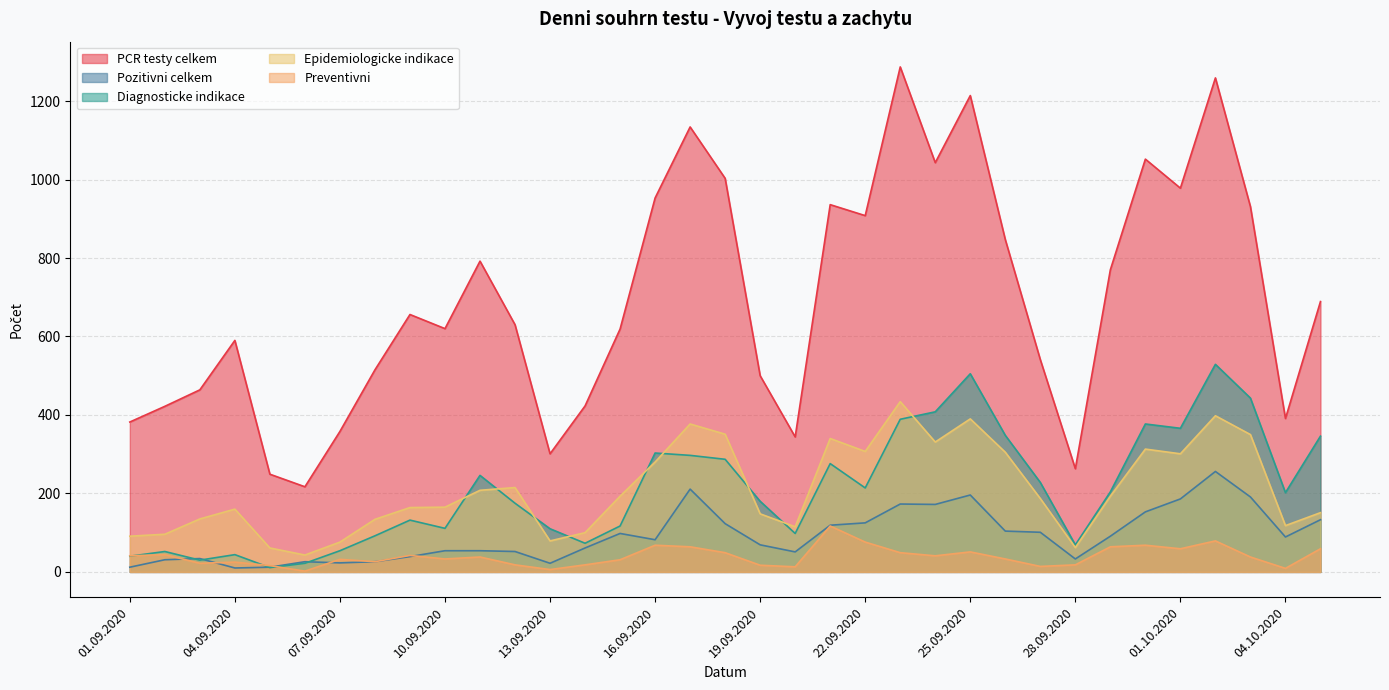

What position from the right is 02.10.2020?

4